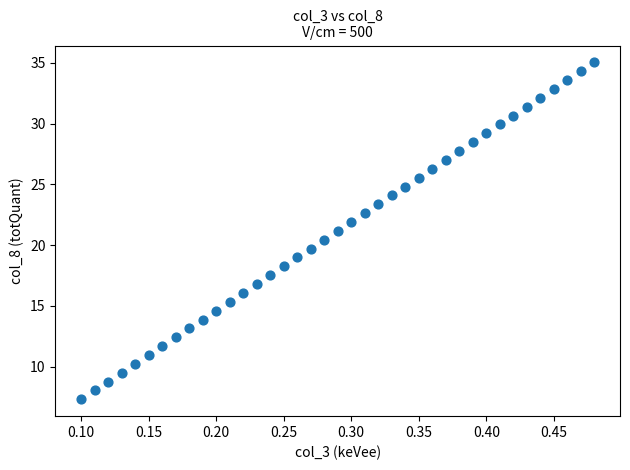

What is the range of Y values (max minus min)?

27.7